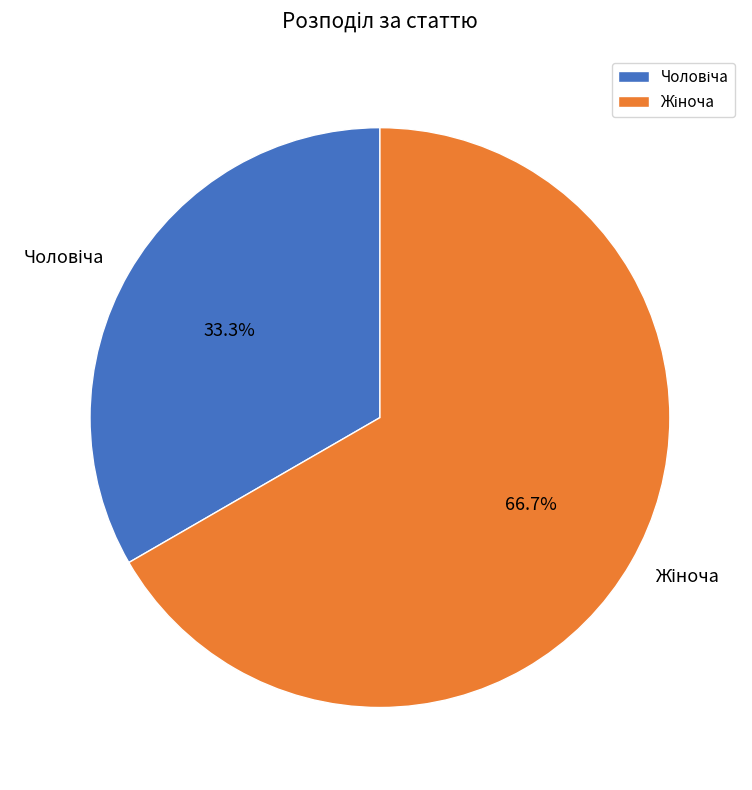

Count the number of slices in the pie.

2